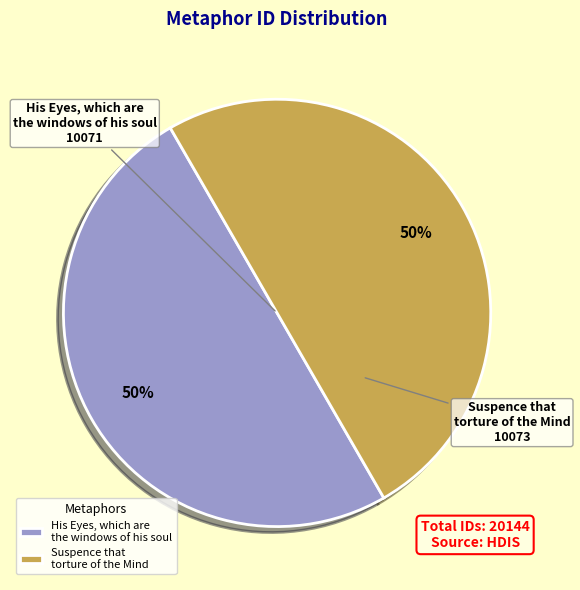

The His Eyes, which are the windows of his soul slice represents 39% of the pie. True or false?

False